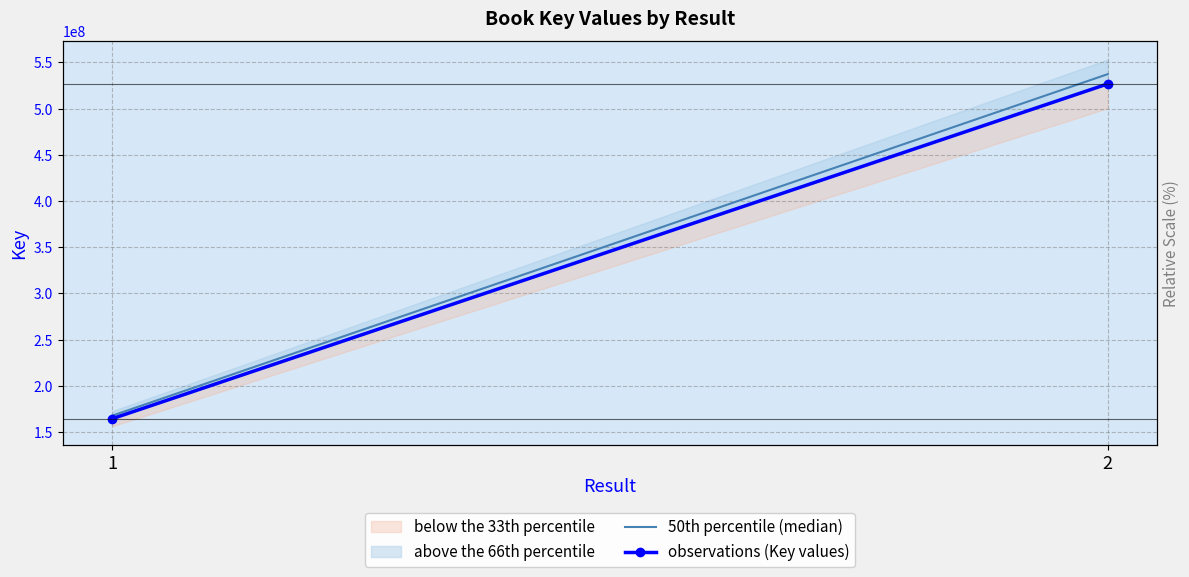

What is the sum of the 50th percentile (median) values at 2 and 1?

705033724.7